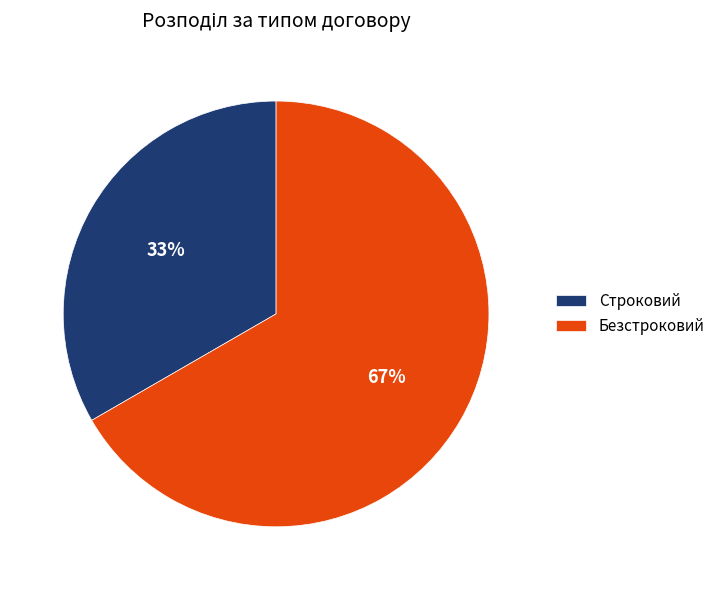

Do Строковий and Безстроковий together represent more than half of the pie?

Yes